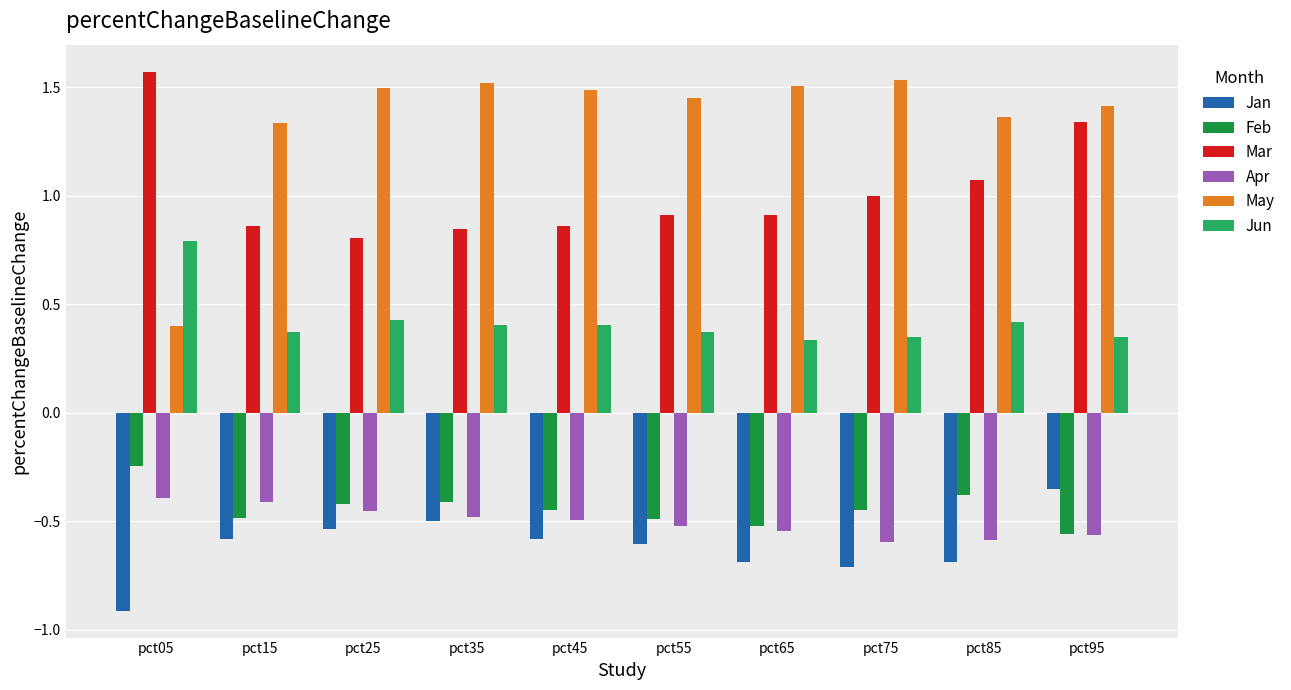

Rank the series at pct45 from highest to lowest value.

May, Mar, Jun, Feb, Apr, Jan